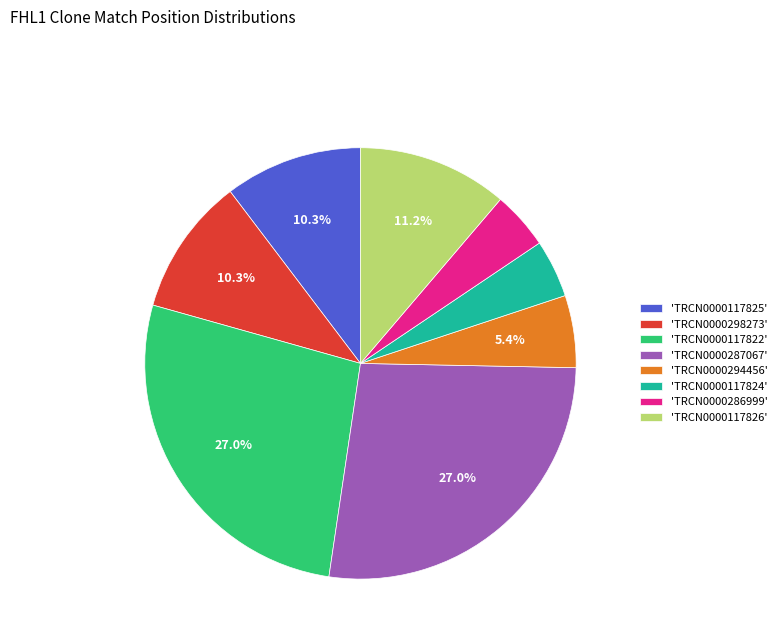

Does any single category account for the majority?

No